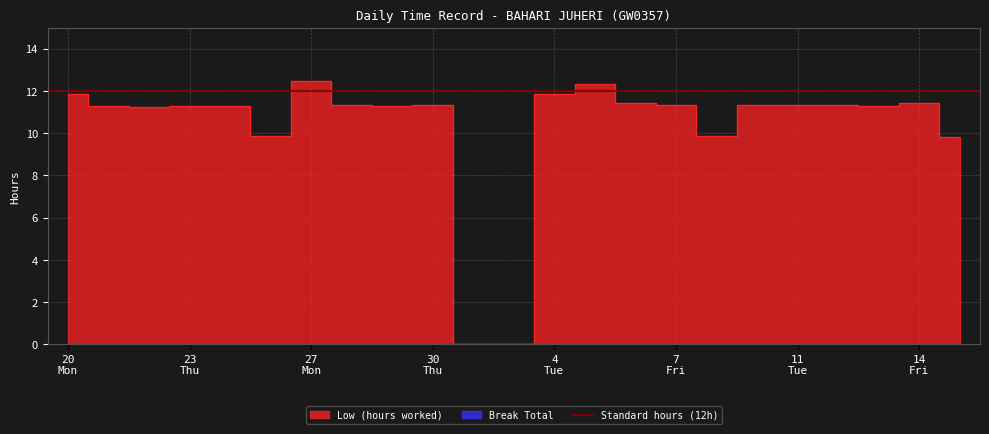

Where is the first local minimum?

22